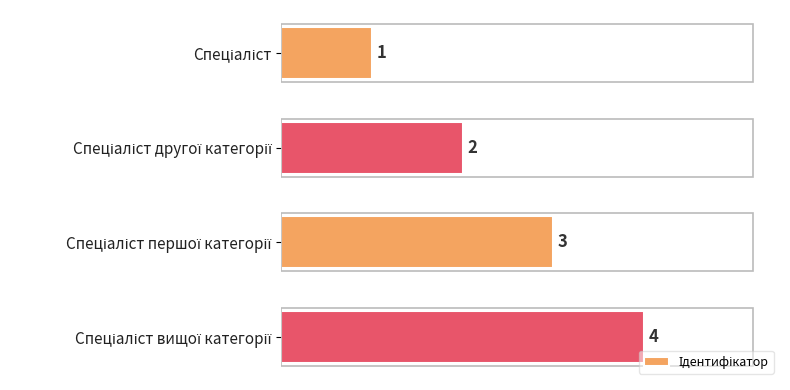

Count the values in the range 2 to 4.

3